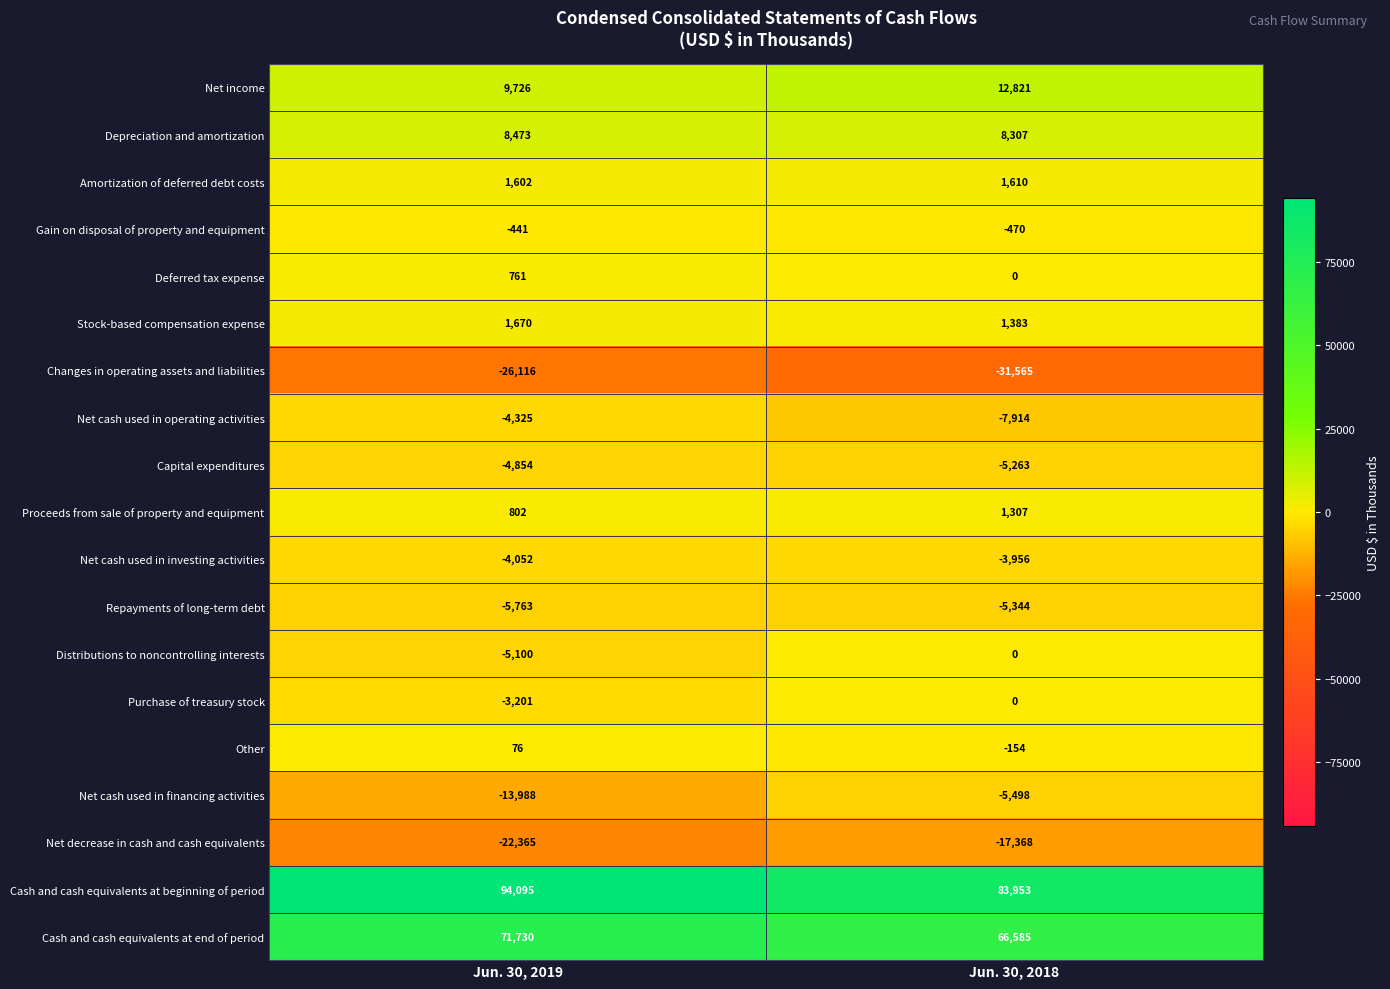

Is it true that Proceeds from sale of property and equipment equals 354 at Jun. 30, 2018?

False